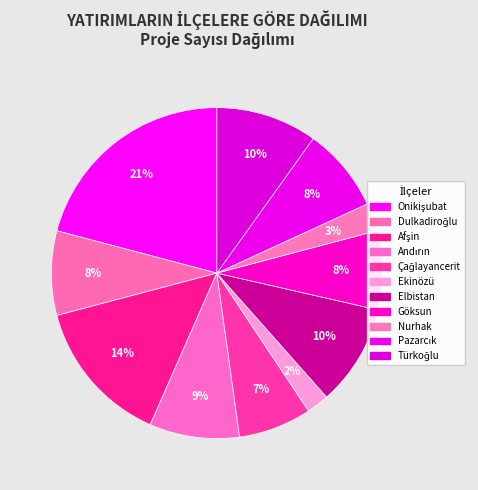

How many segments does this pie chart have?

11